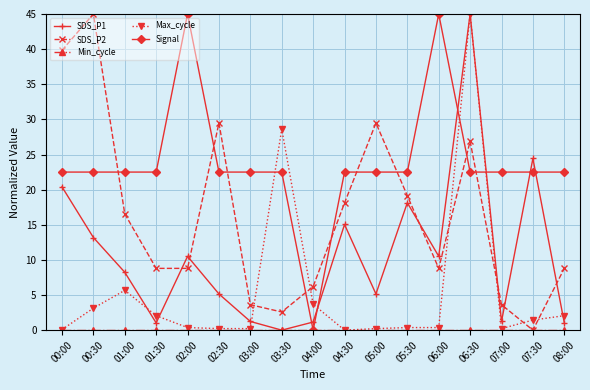

What is the label of the 7th point from the right?

05:00